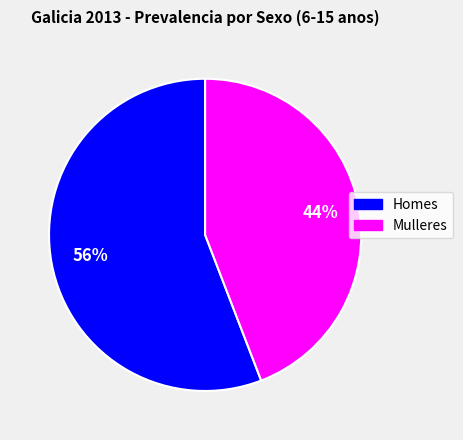

Approximately how many times larger is the value at Homes compared to Mulleres?

1.3